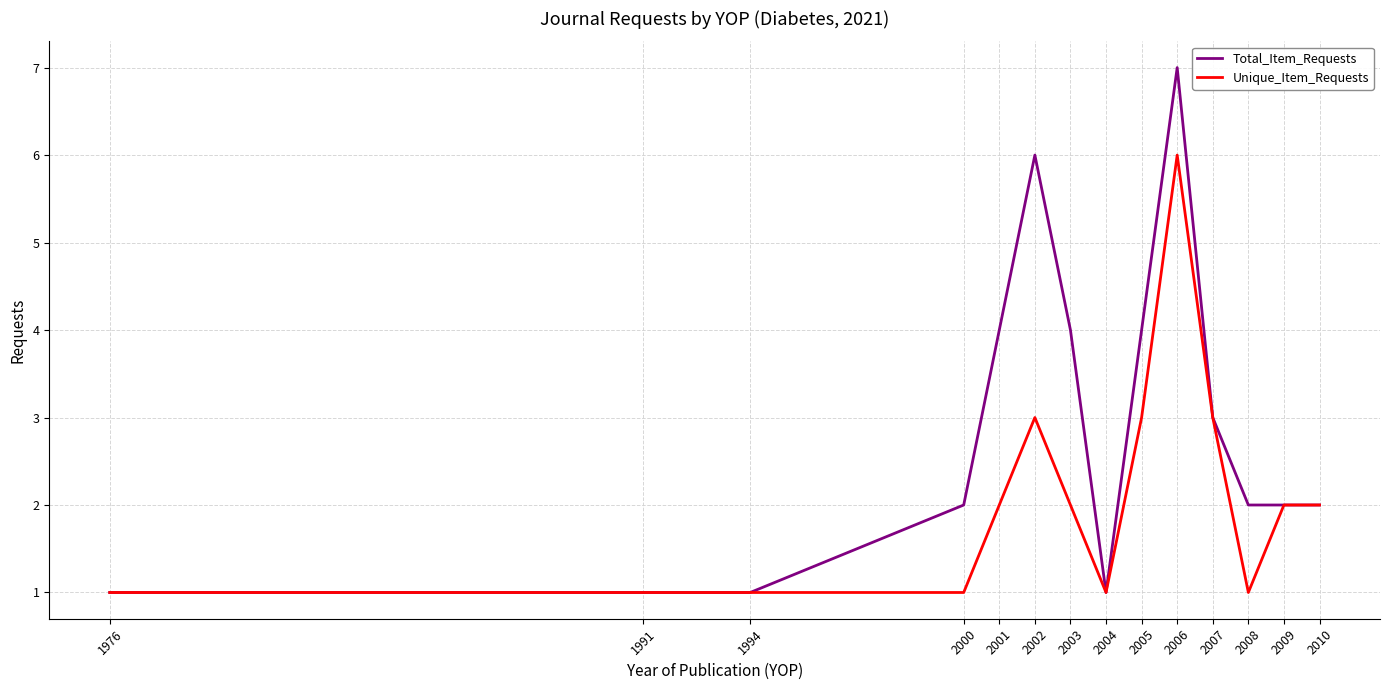

Is it true that Unique_Item_Requests equals 2 at 1976?

False